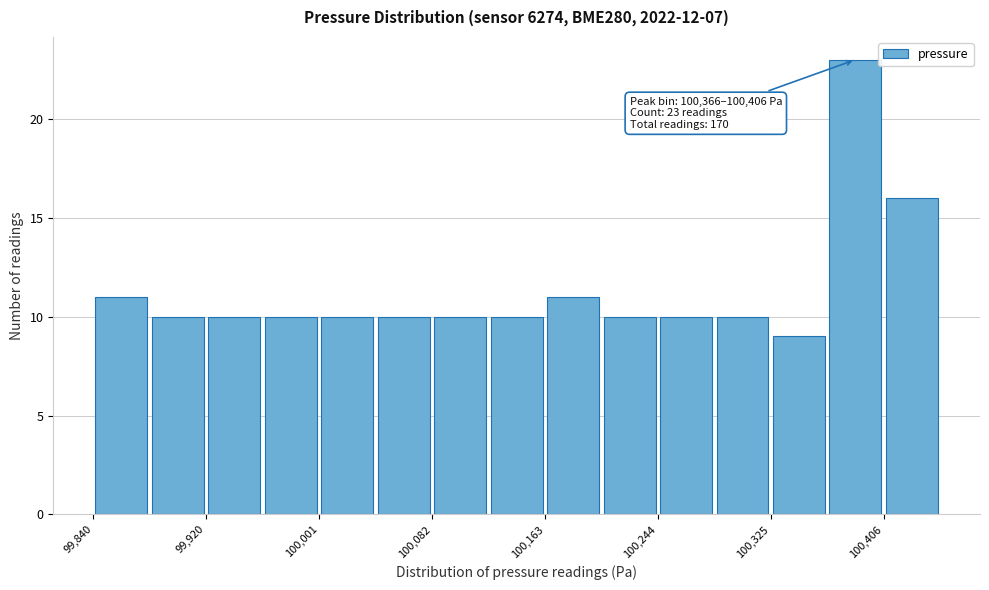

Which range on the x-axis has the tallest bar?

100370 to 100410